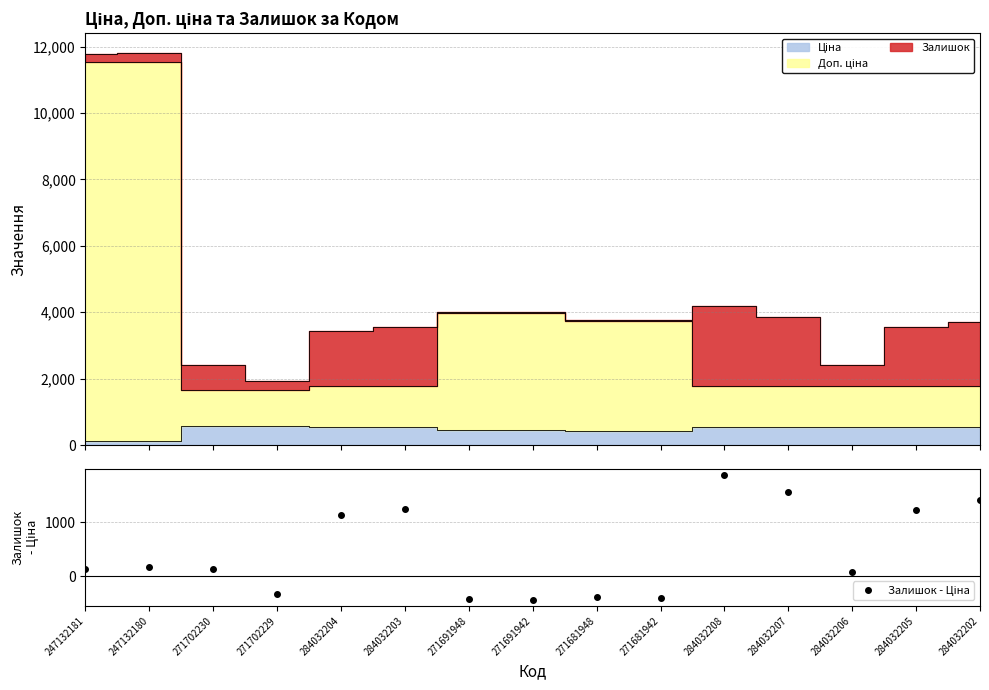

Is it true that Доп. ціна equals 20624.5 at 247132181?

False